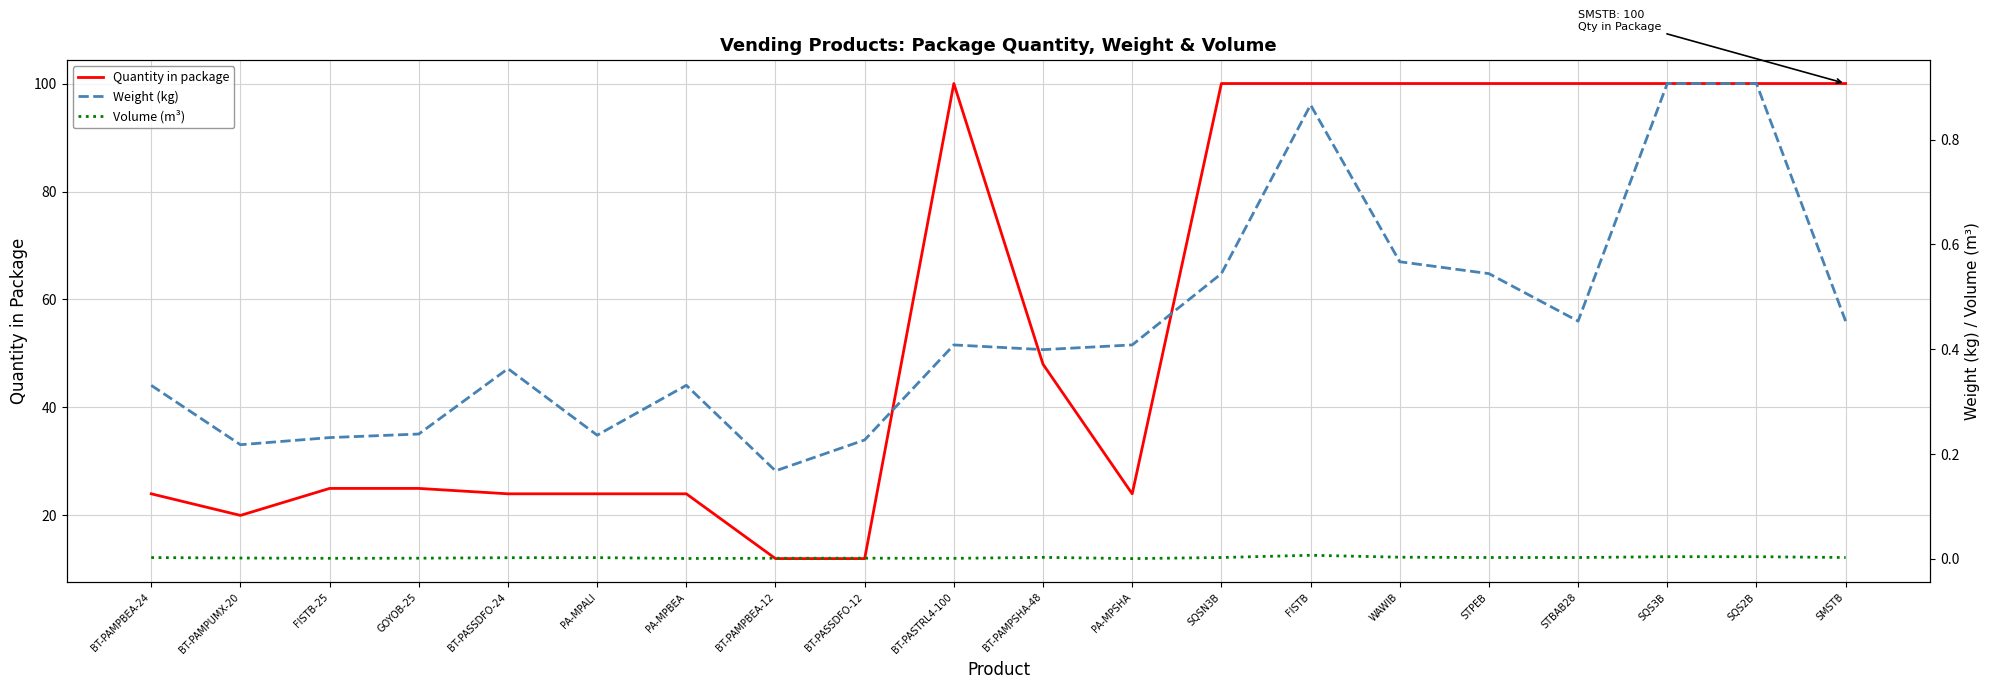

True or false: Weight (kg) has more than 2 points higher than both neighbors.

True